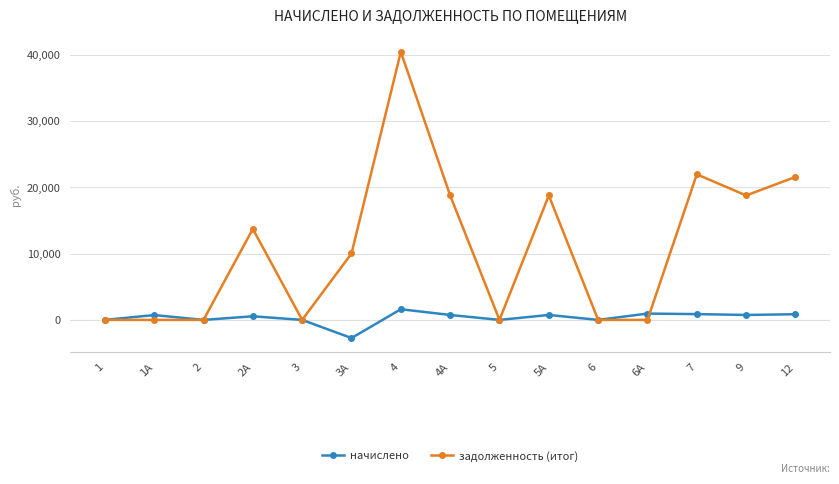

How many distinct data groups are displayed?

2